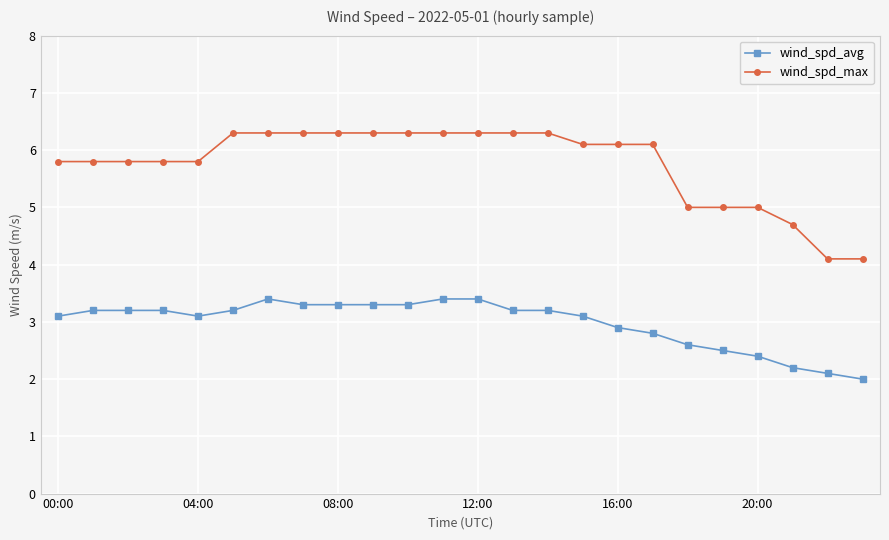

Rank the series by their average value, from highest to lowest.

wind_spd_max, wind_spd_avg